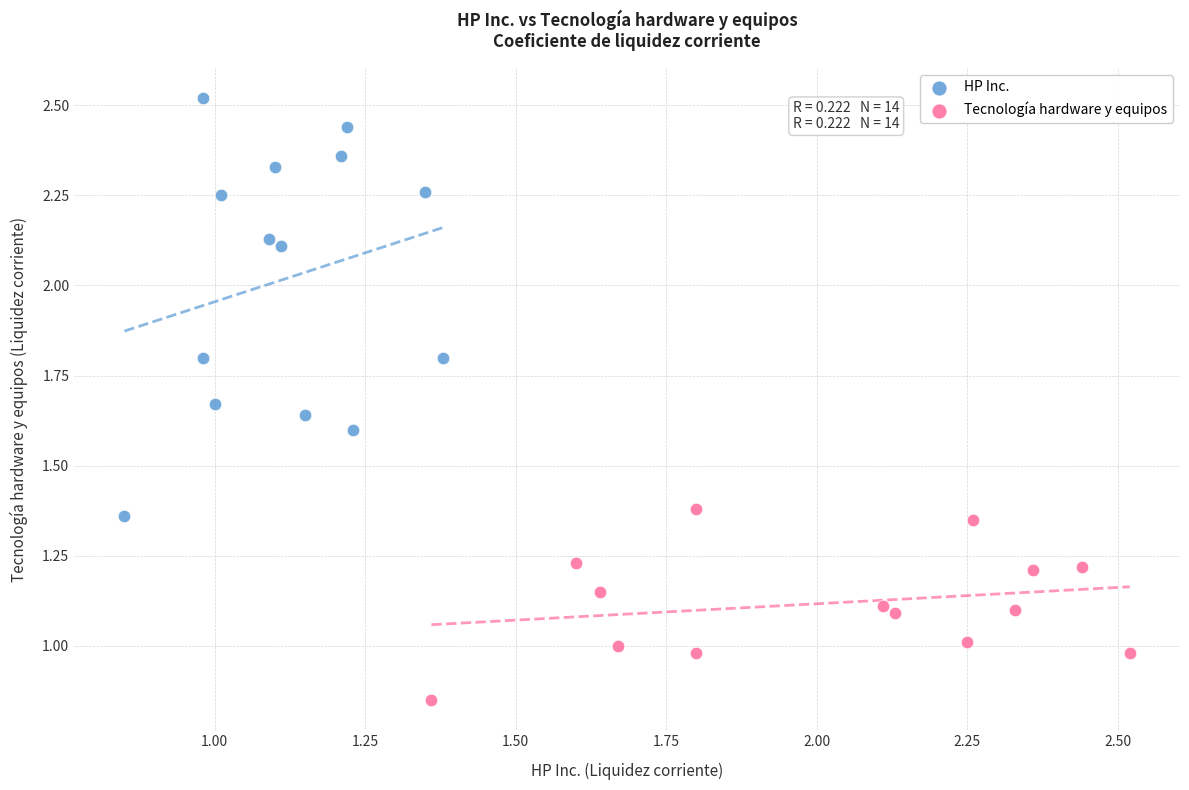

Which series contains the lowest Y value?

Tecnología hardware y equipos